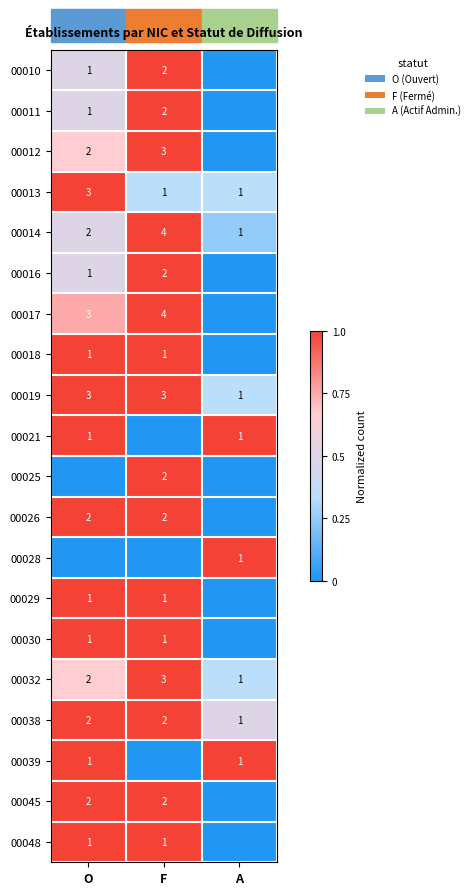

Read the 00014 value at F.

4